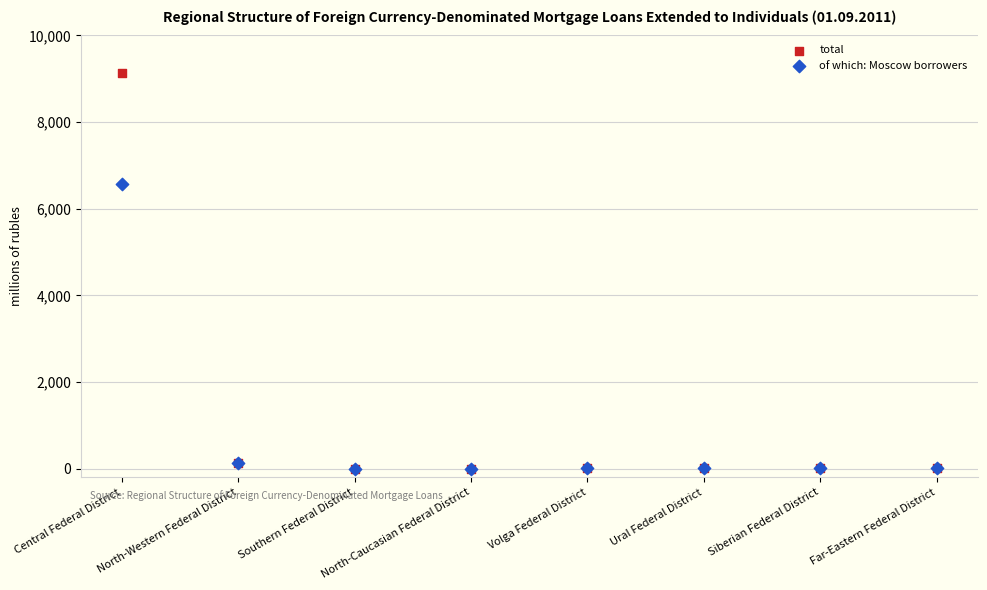

Which series has the largest Y range (max minus min)?

total